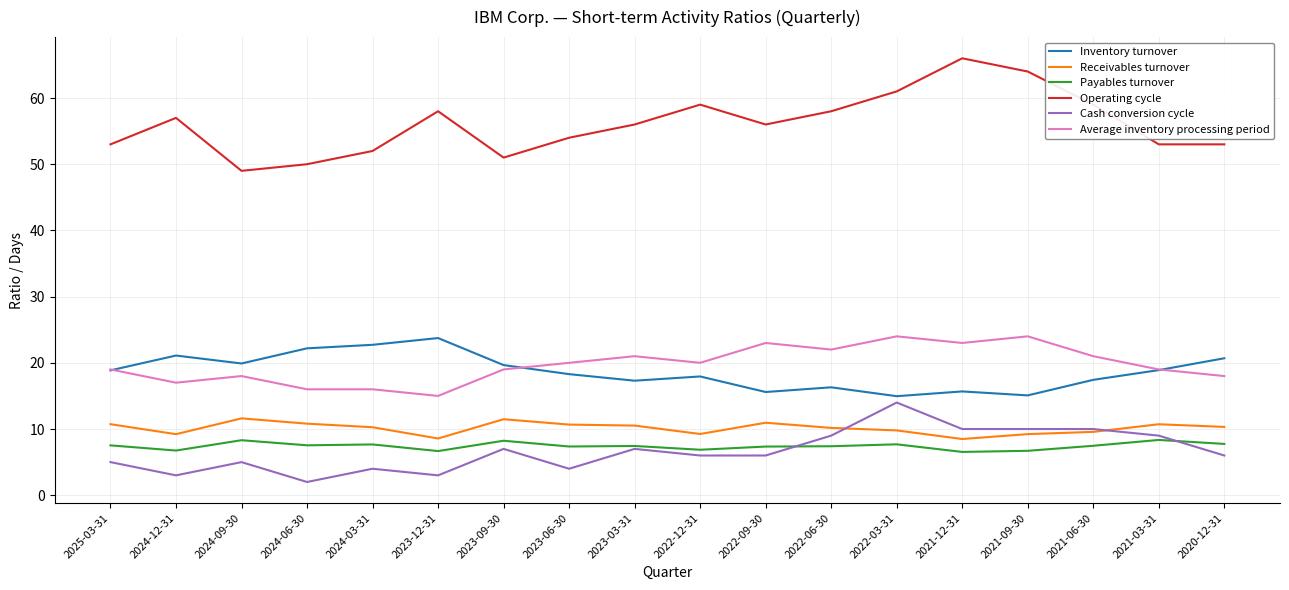

What is the total value across all series at 2022-06-30?

122.9